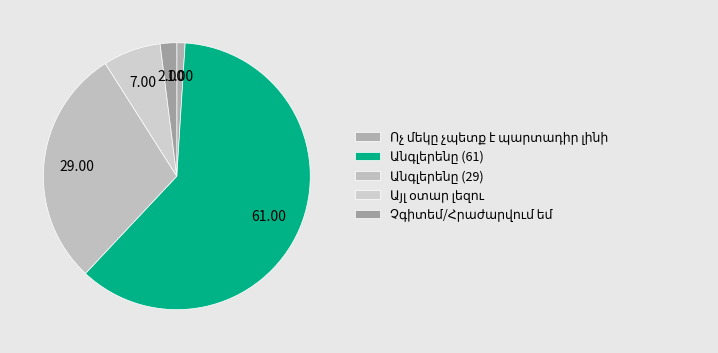

Is there any slice that represents more than half of the pie?

Yes